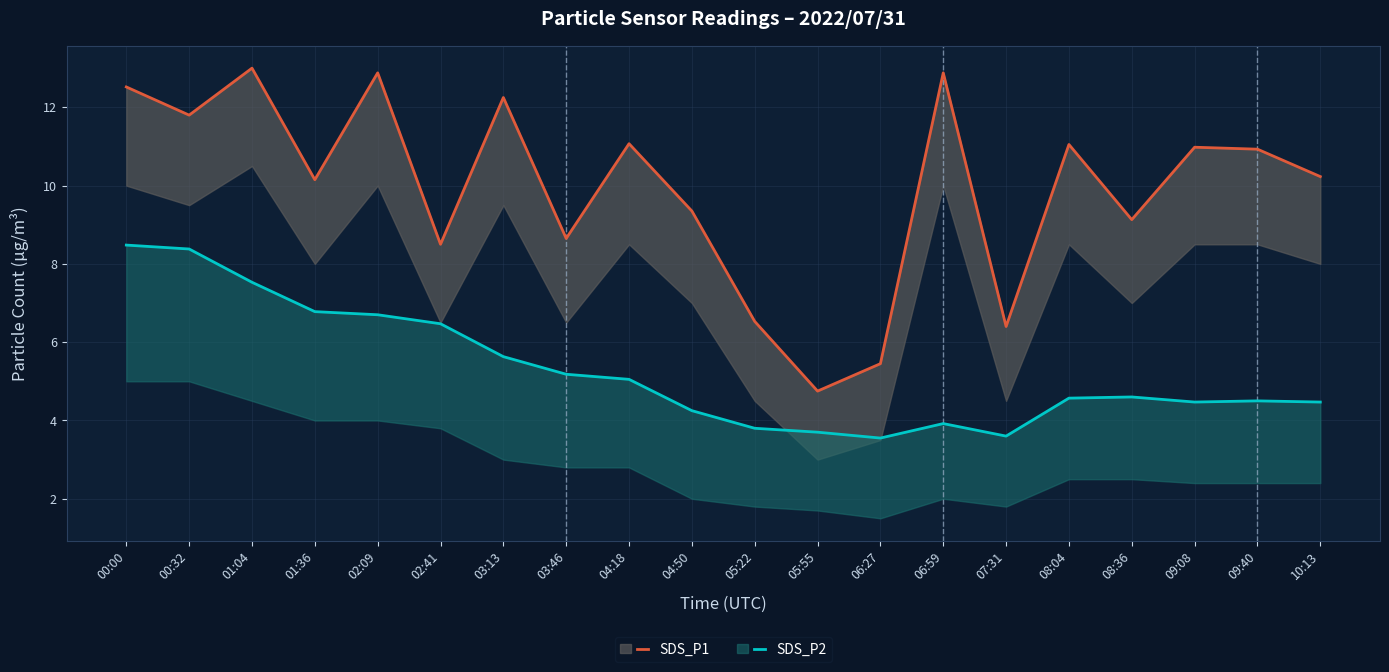

List the series in order of their overall mean, highest first.

SDS_P1, SDS_P2